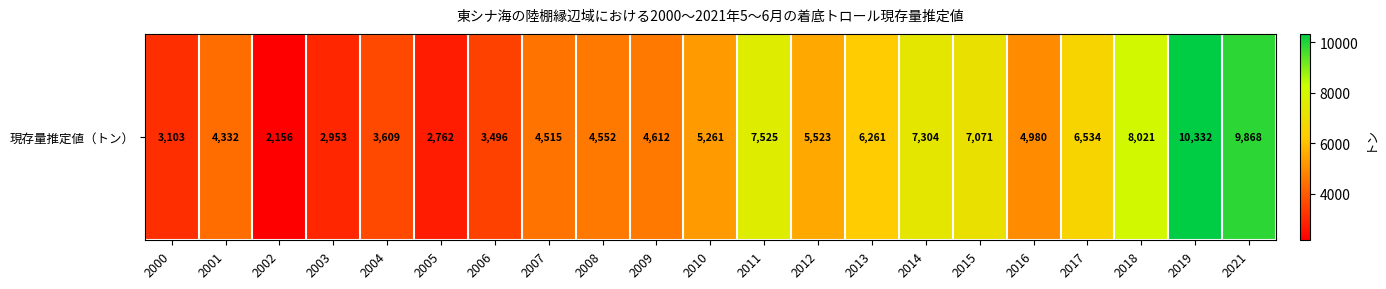

What is the difference between the maximum and minimum values?

8176